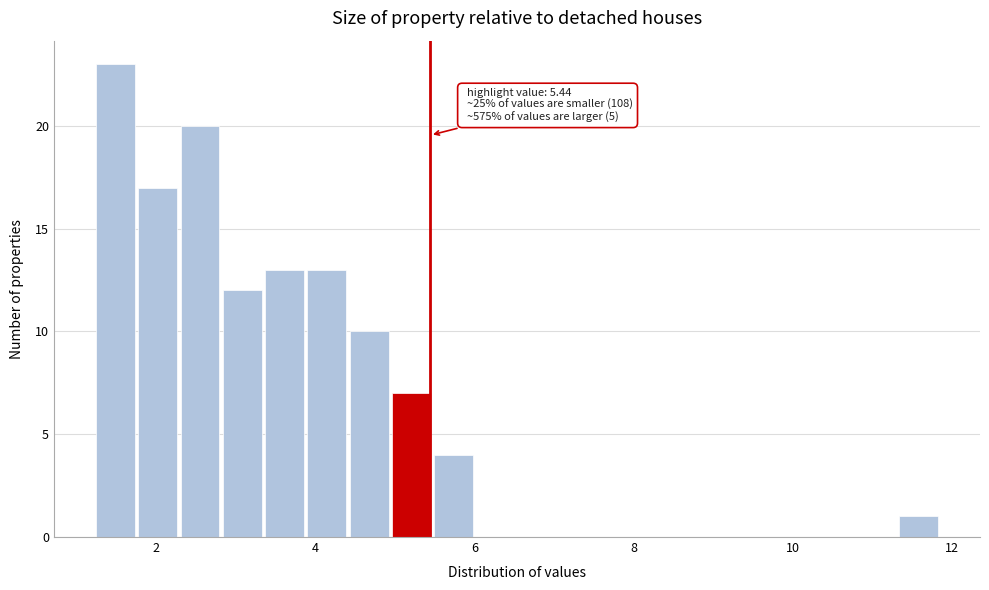

Around what value on the x-axis is the tallest bar? Give the approximate position of its centre, as read against the axis.

1.4